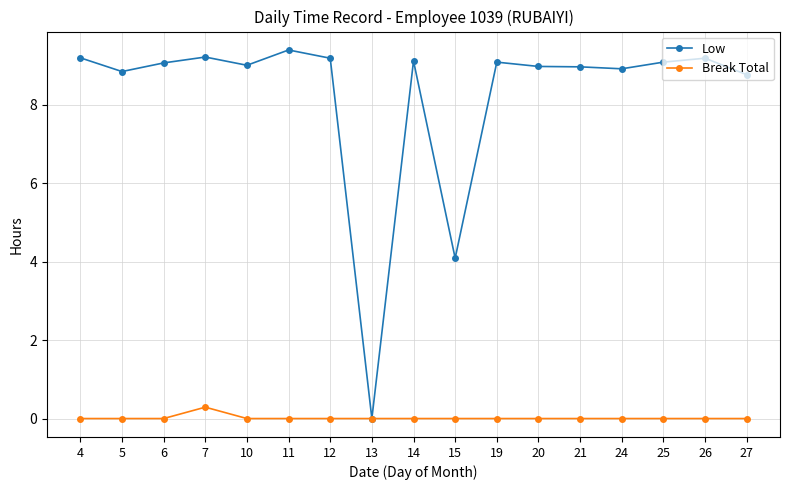

Which series has the largest range (max minus min)?

Low